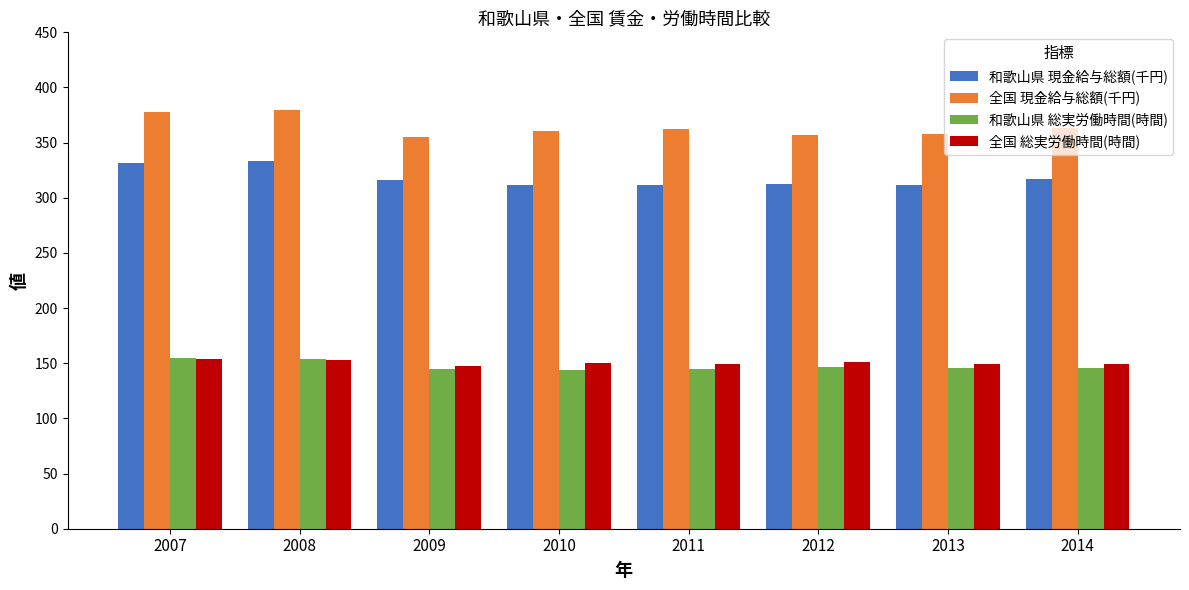

Which series has the widest spread of values?

全国 現金給与総額(千円)